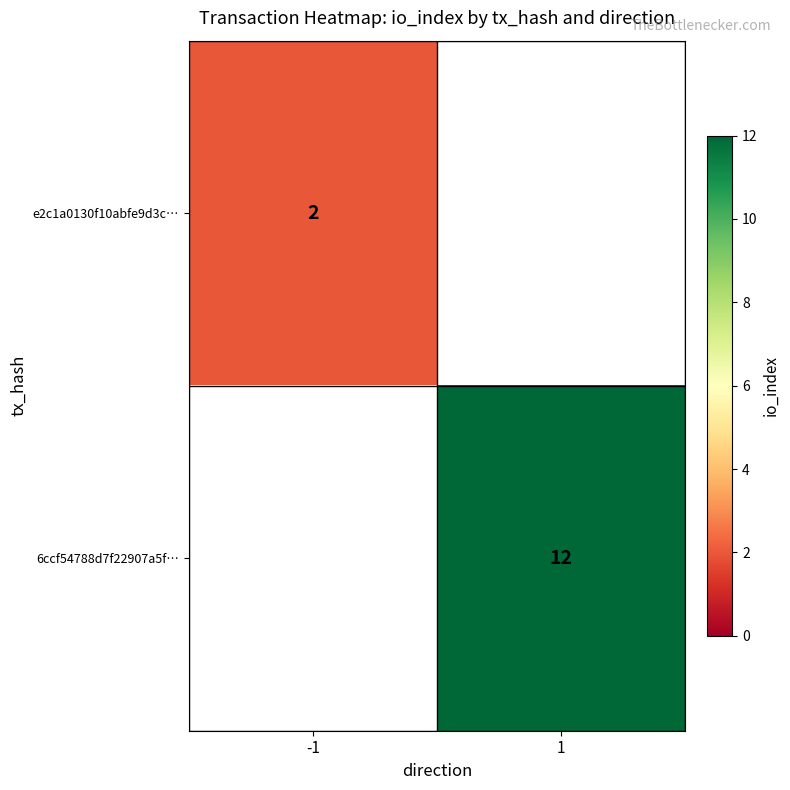

Which category has the lowest value across all series?

1